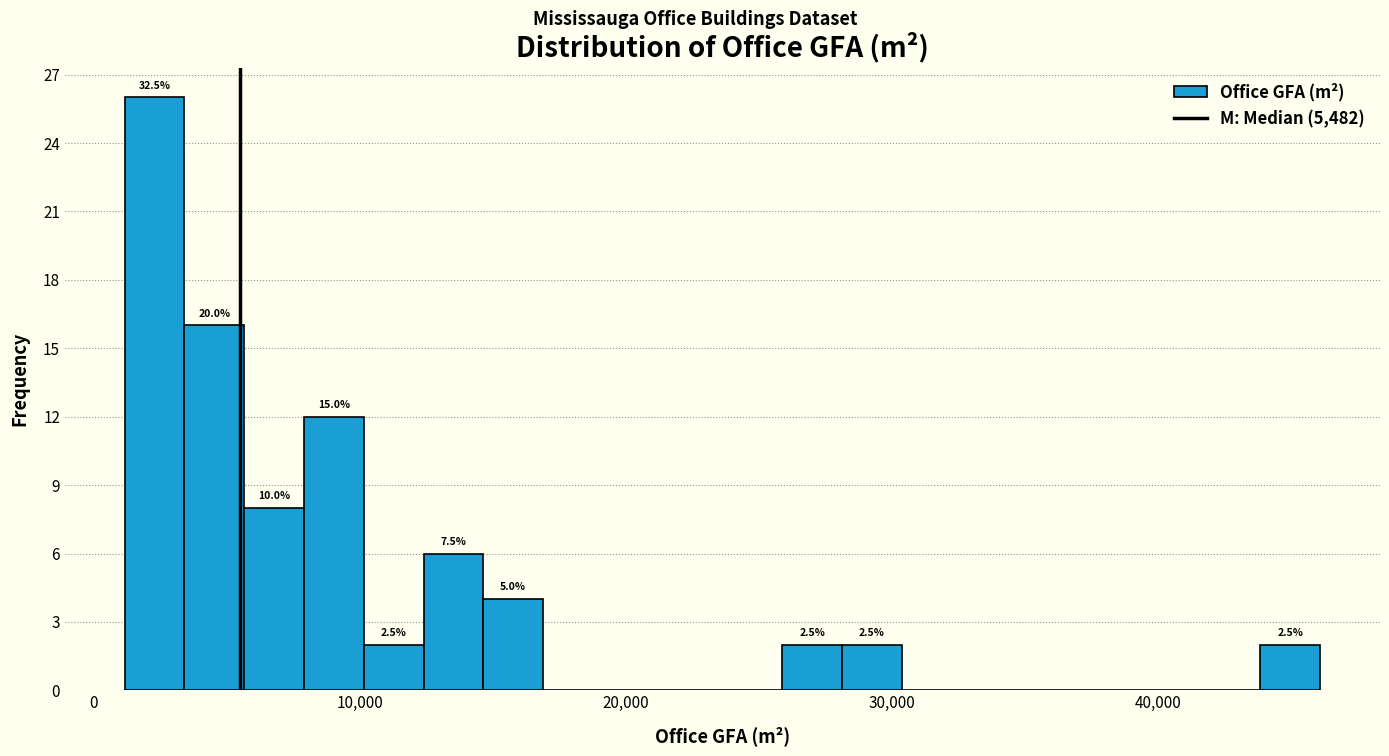

Around what value on the x-axis is the tallest bar? Give the approximate position of its centre, as read against the axis.

2000